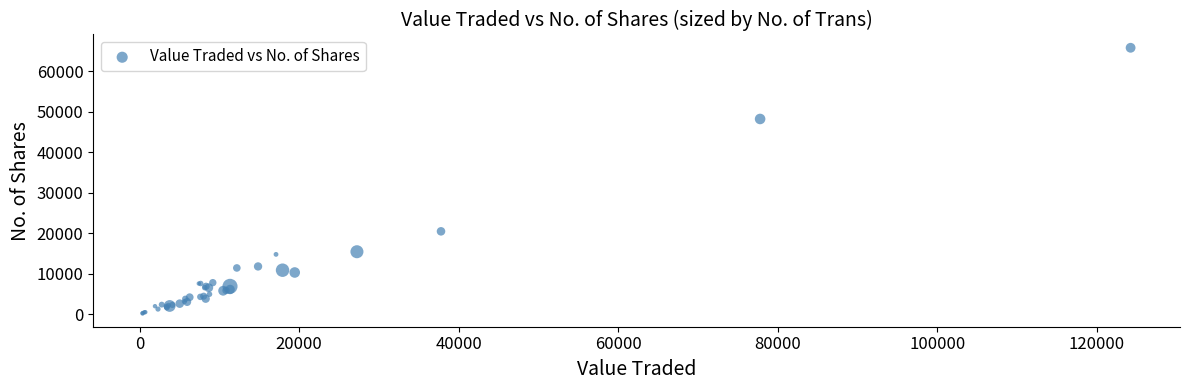

What Y value in the scatter plot is closest to 33017?

20486